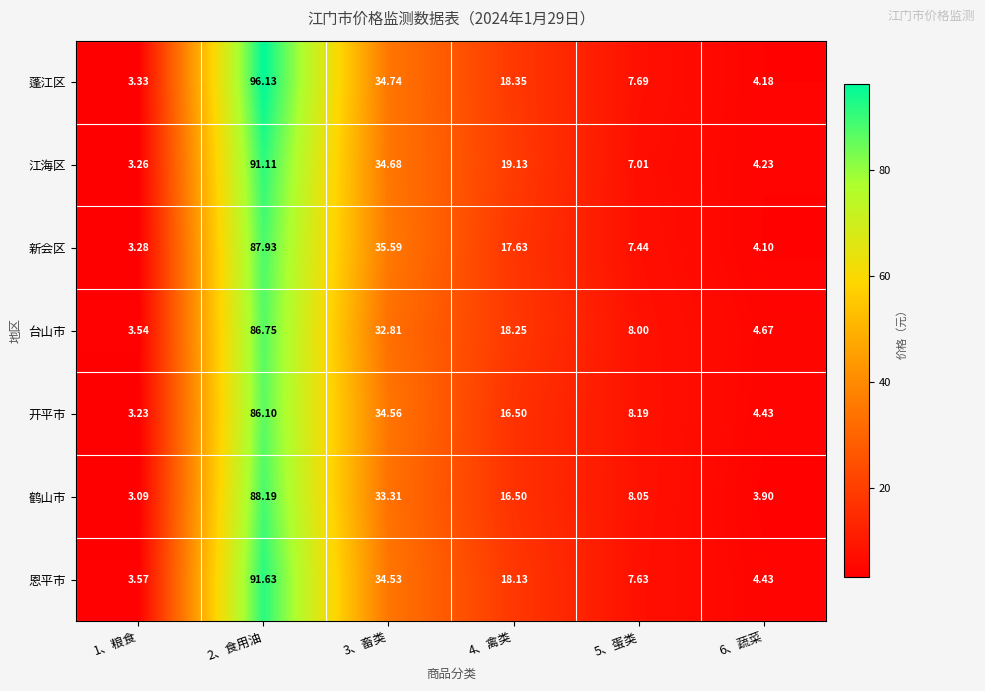

At which category is the sum across all series the highest?

2、食用油